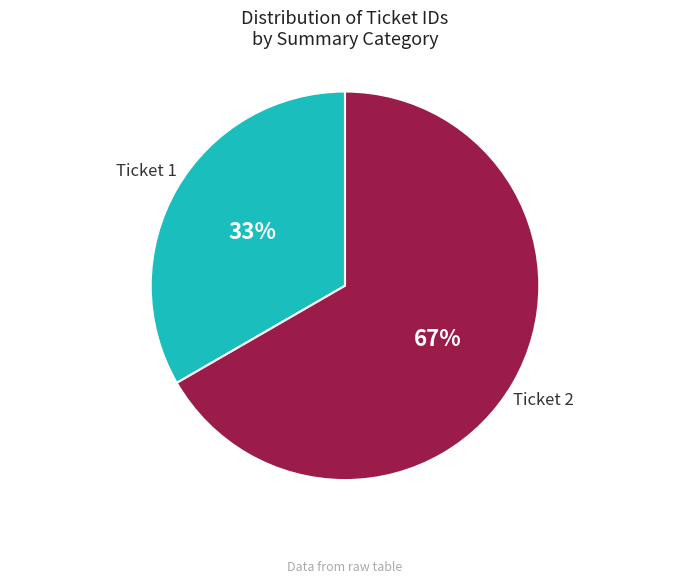

To the nearest percent, what percentage of the pie is Ticket 1?

33%